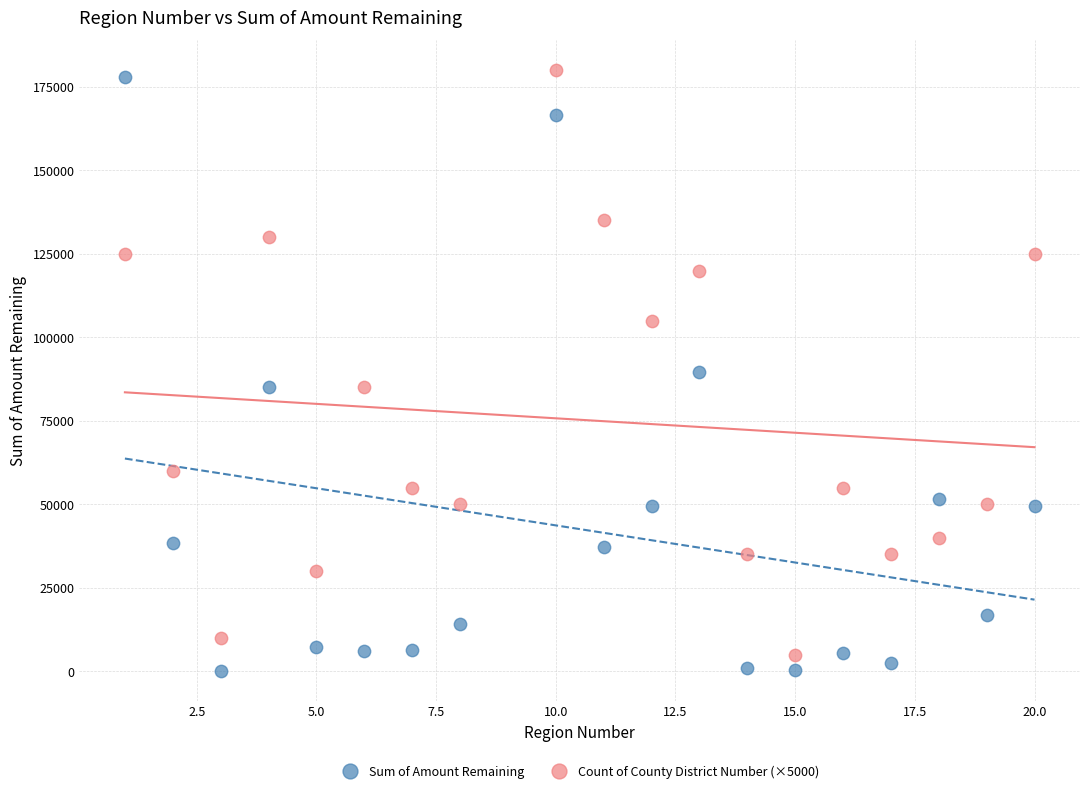

Which series contains the lowest Y value?

Sum of Amount Remaining